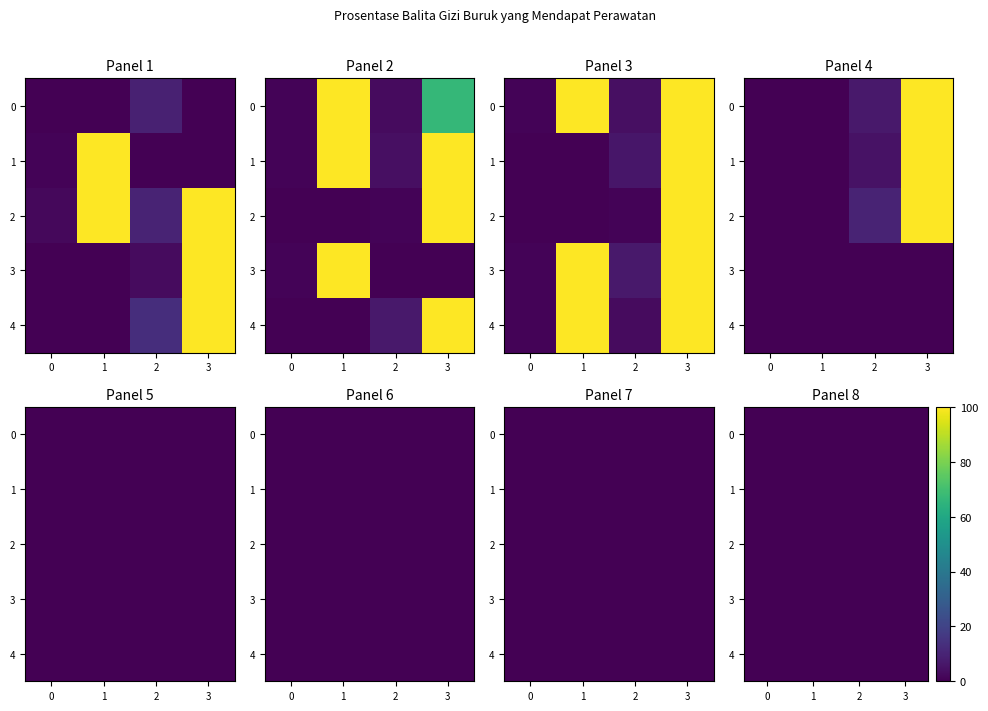

Is it true that SELOMERTO 2 equals 39.4 at 0?

False